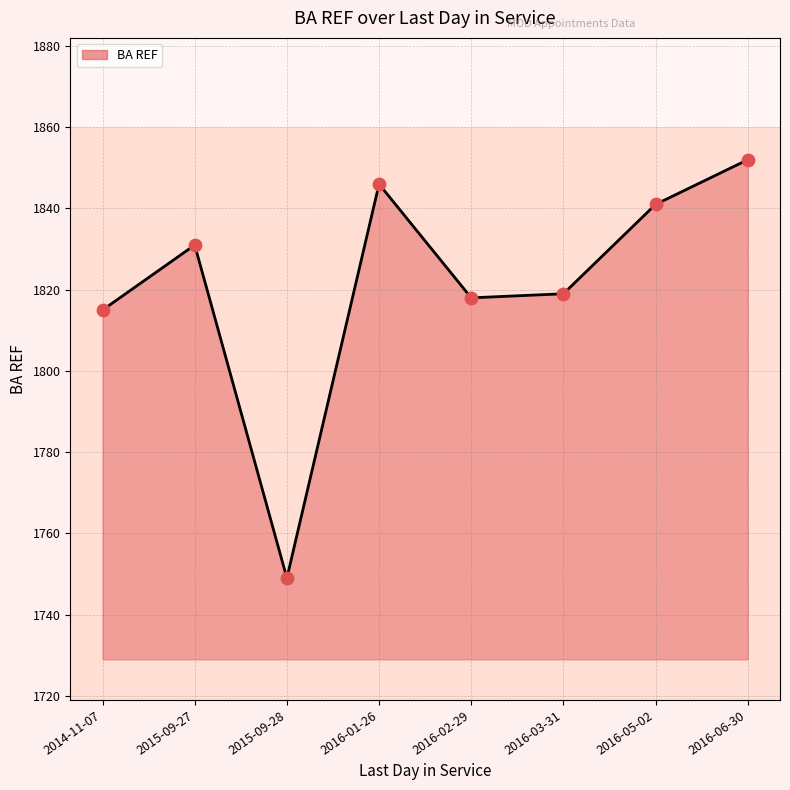

Approximately how many times larger is the value at 2016-01-26 compared to 2016-02-29?

1.0